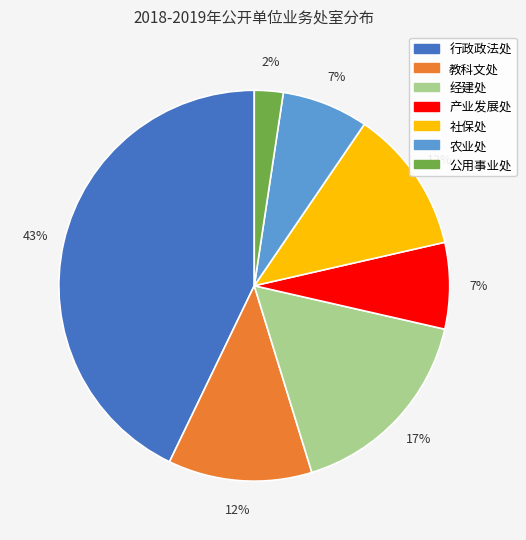

Is it true that 教科文处 is 12% of the pie?

True